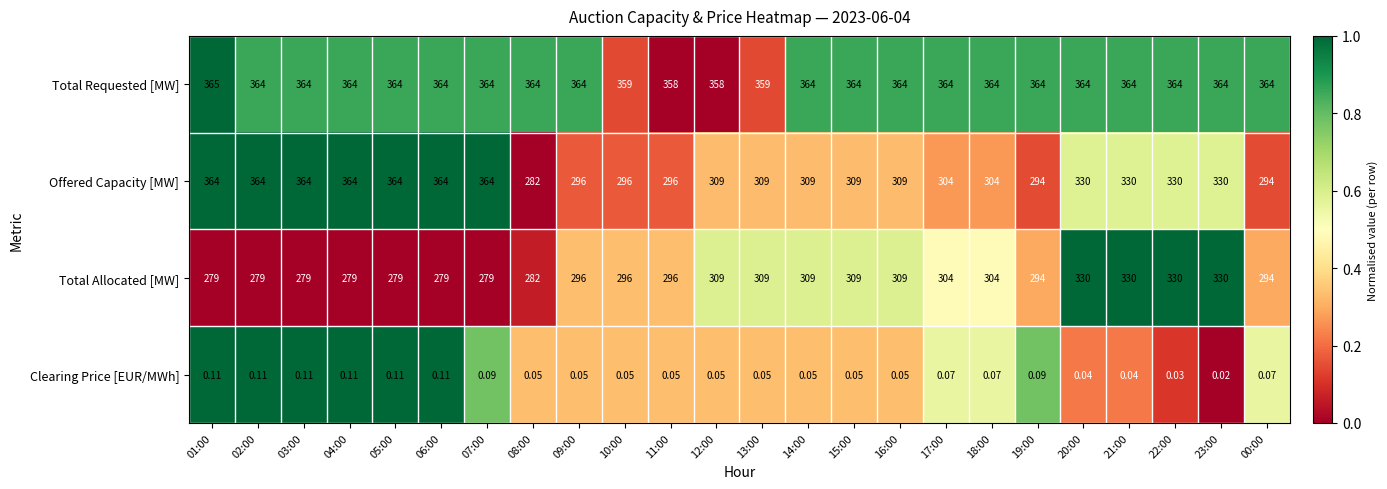

Rank the series by their maximum value, from highest to lowest.

Total Requested [MW], Offered Capacity [MW], Total Allocated [MW], Clearing Price [EUR/MWh]